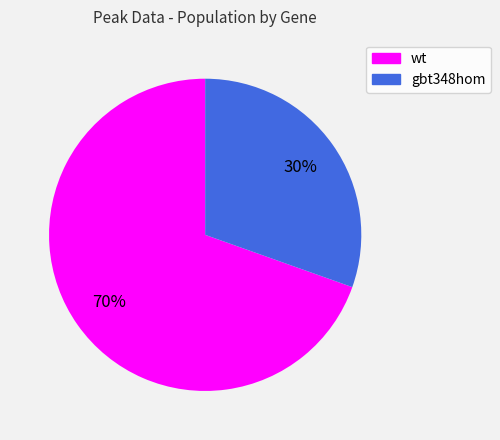

Approximately how many times larger is the value at gbt348hom compared to wt?

0.4